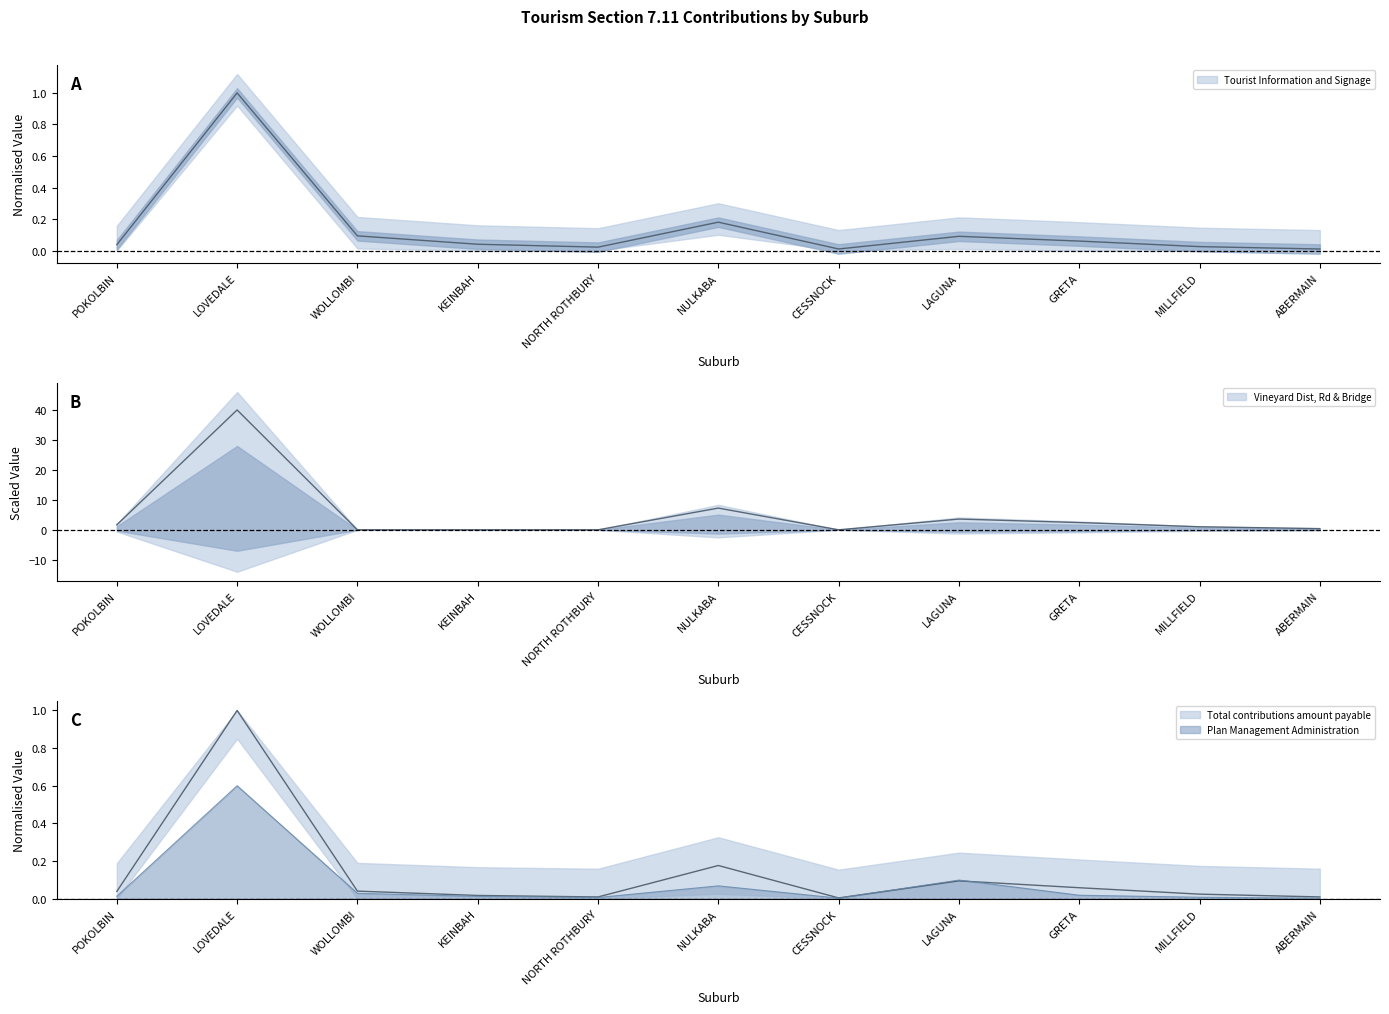

What is the sum of the Total contributions amount payable values at NULKABA and MILLFIELD?

0.2